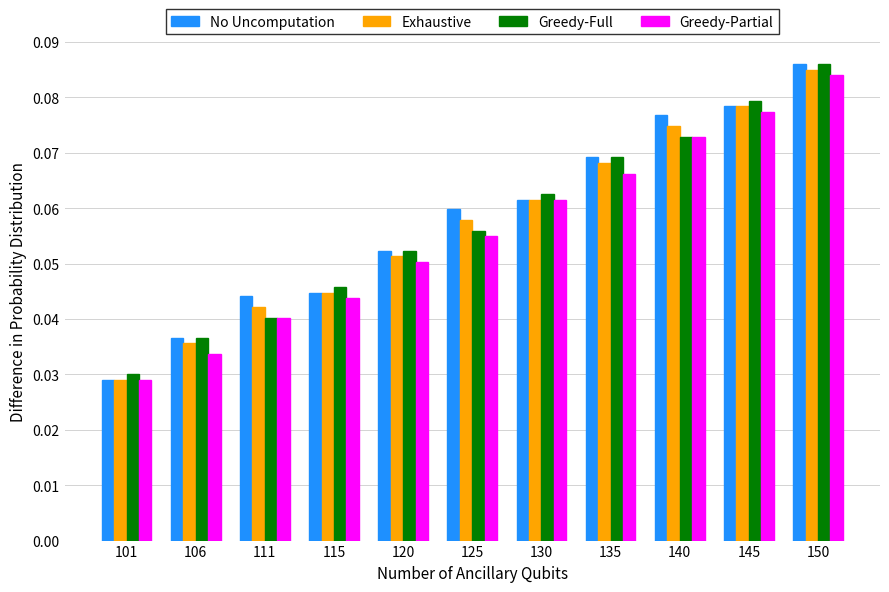

The value of Greedy-Full at 140 is 0.0. True or false?

False